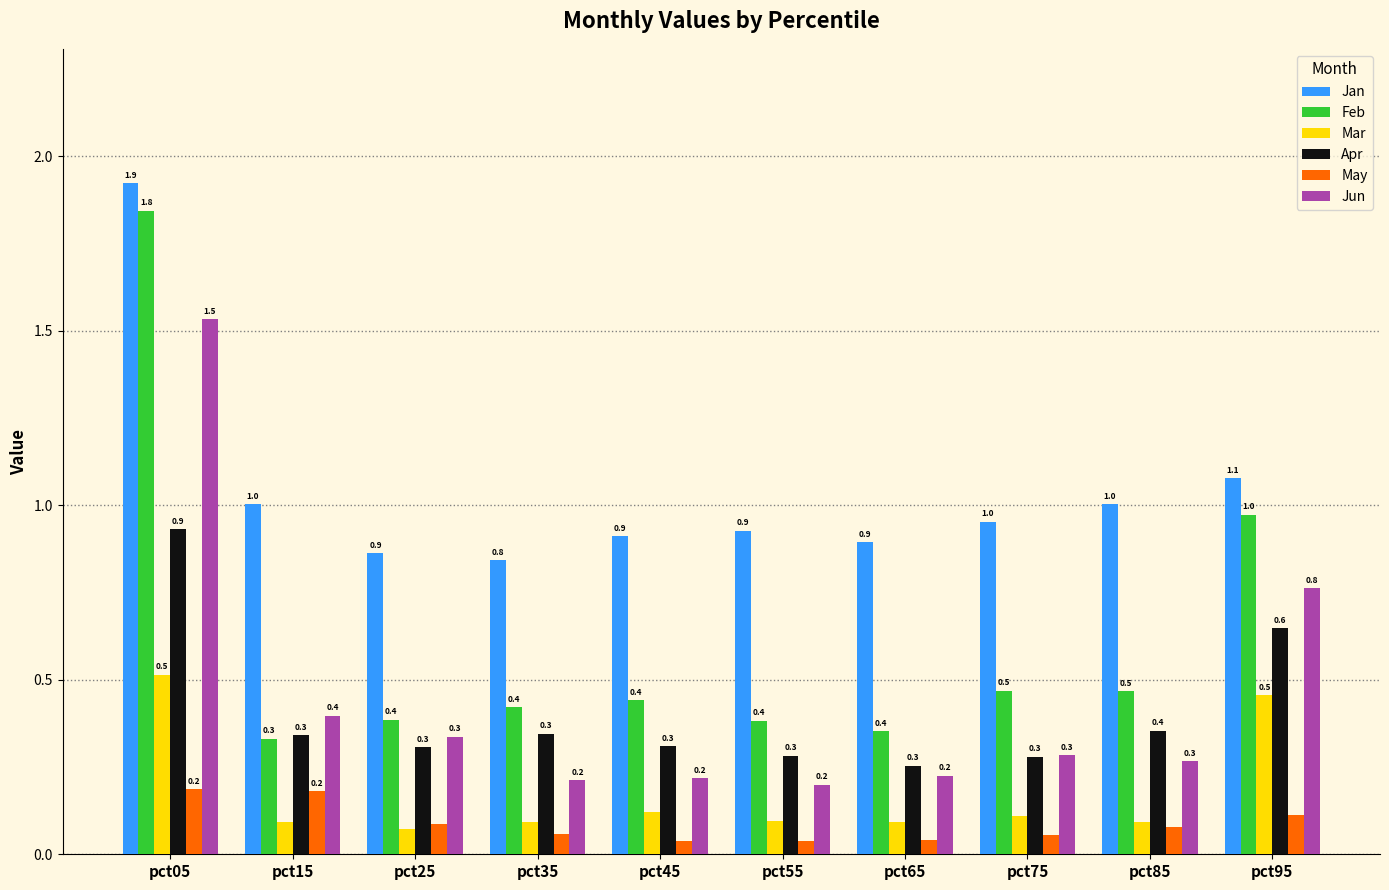

What is the sum of the Jun values at pct55 and pct25?

0.5